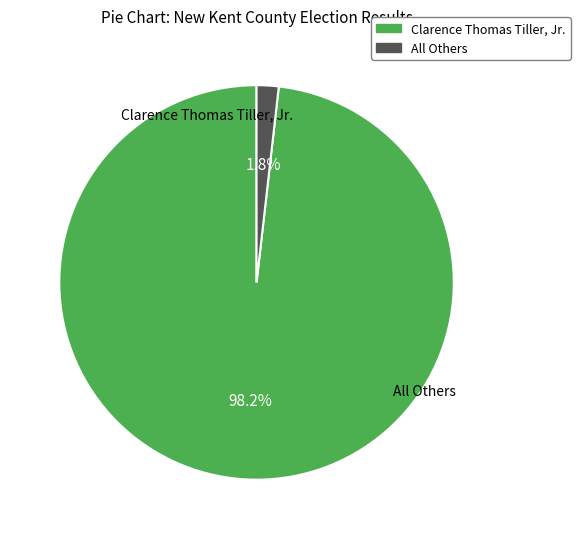

Between All Others and Clarence Thomas Tiller, Jr., which is larger?

Clarence Thomas Tiller, Jr.